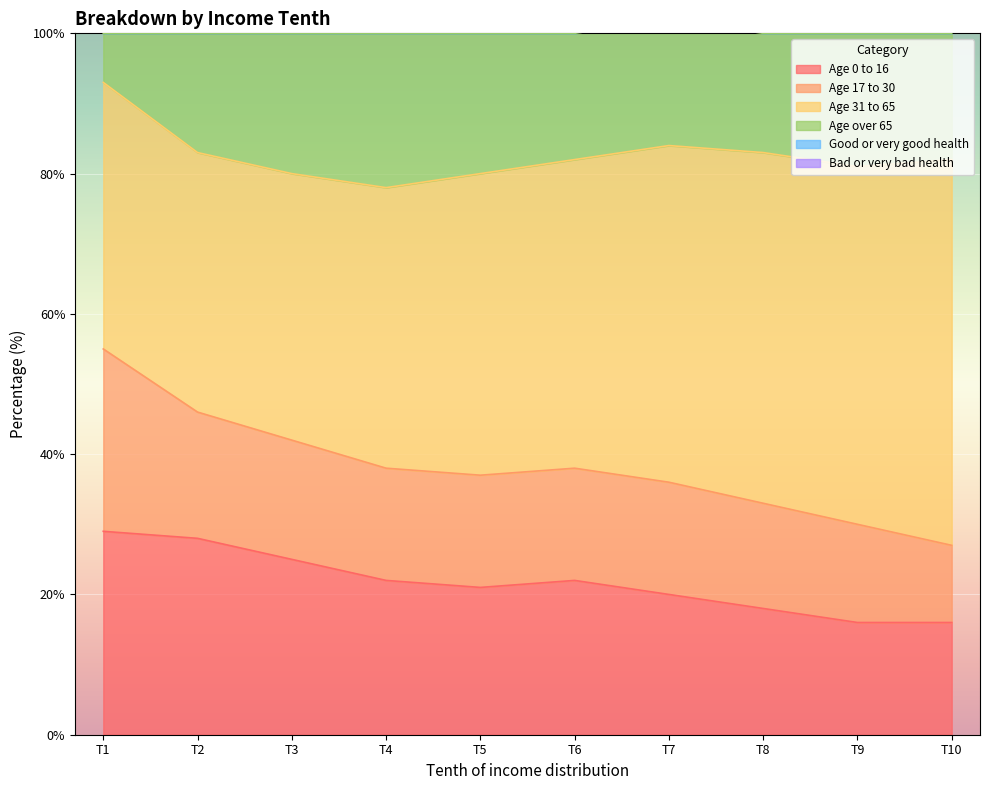

At how many categories does at least one series exceed 130?

10